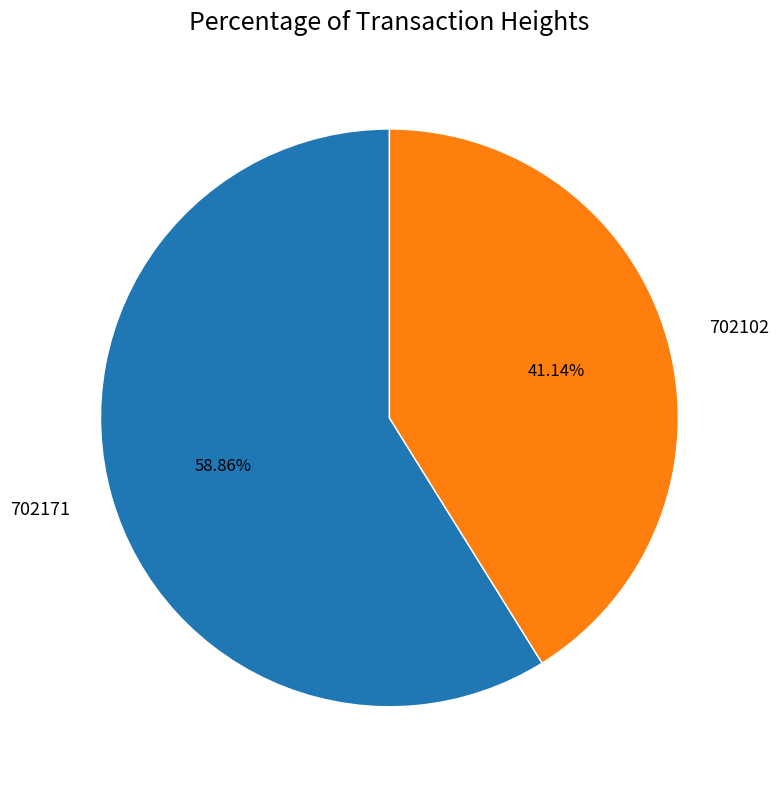

Which category has the smallest portion of the pie?

702102